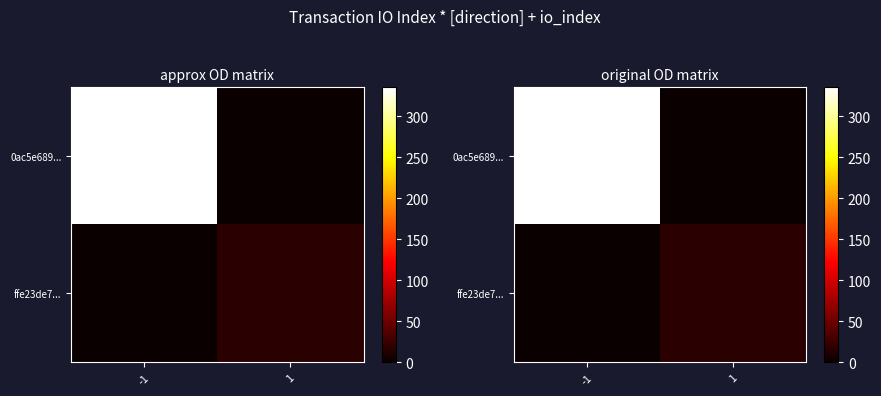

What is the maximum value for 0ac5e689...?

335